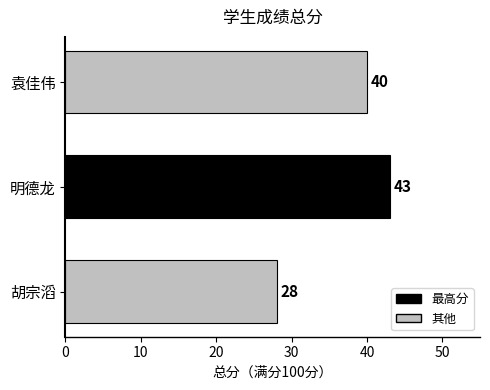

The chart shows a value of 21 at 袁佳伟. True or false?

False